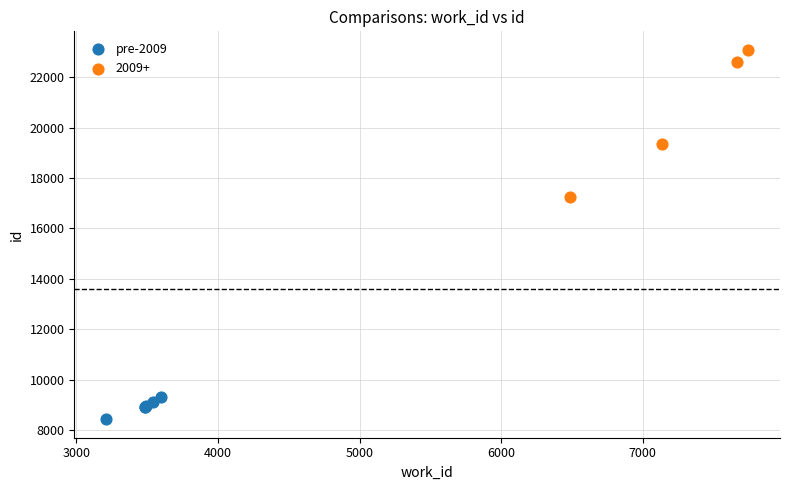

Which series reaches the minimum Y coordinate?

pre-2009